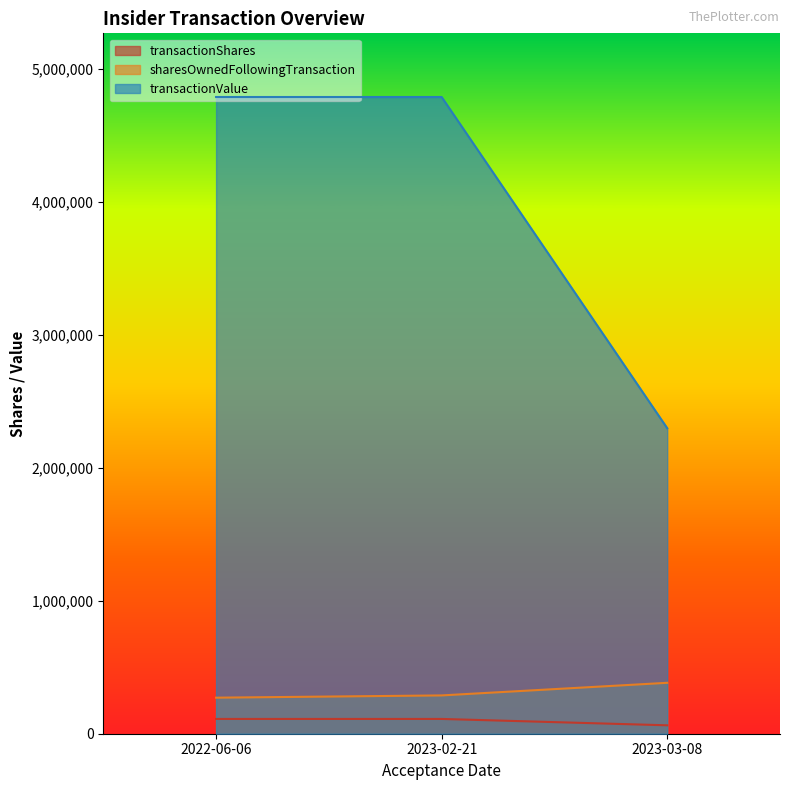

Is it true that sharesOwnedFollowingTransaction equals 288144 at 2023-02-21?

True